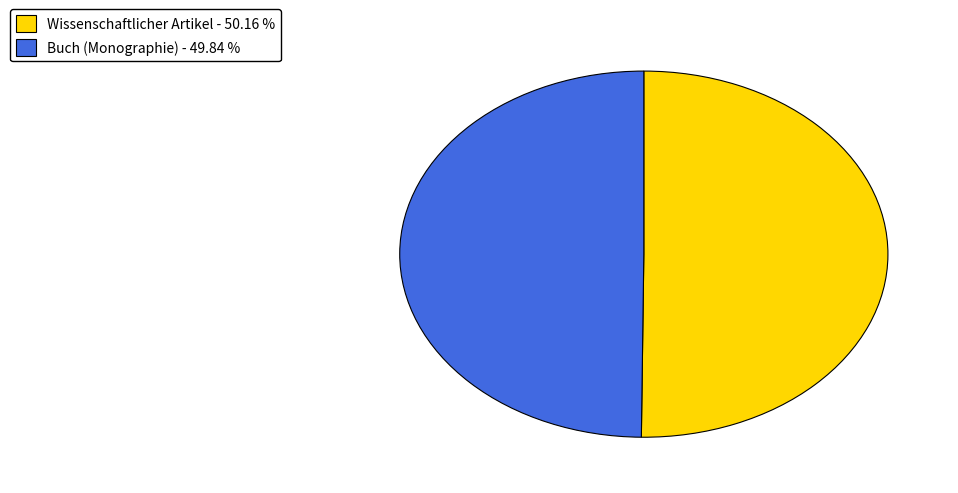

Is the sum of Buch (Monographie) and Wissenschaftlicher Artikel greater than half?

Yes